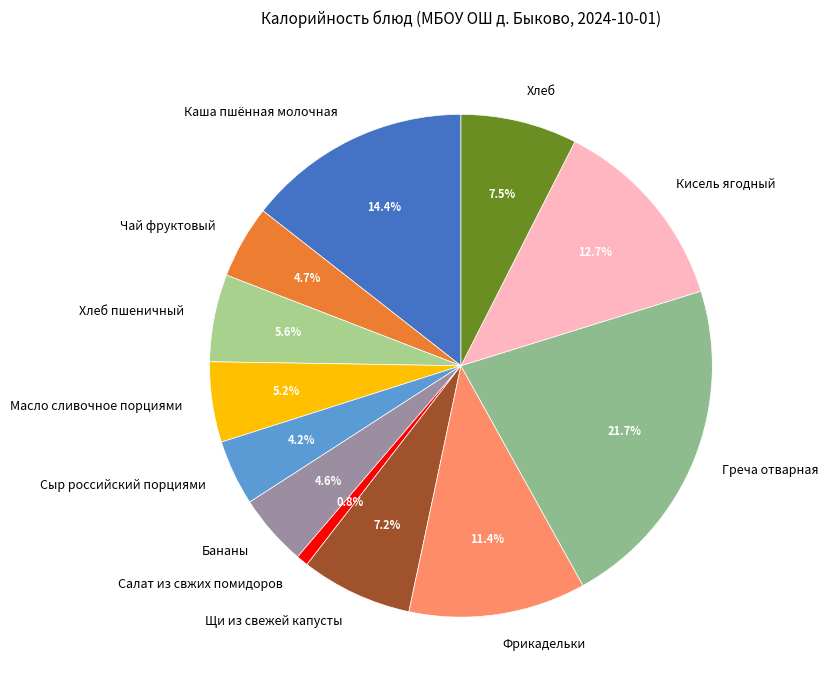

Does Салат из свжих помидоров represent more than half of the total?

No